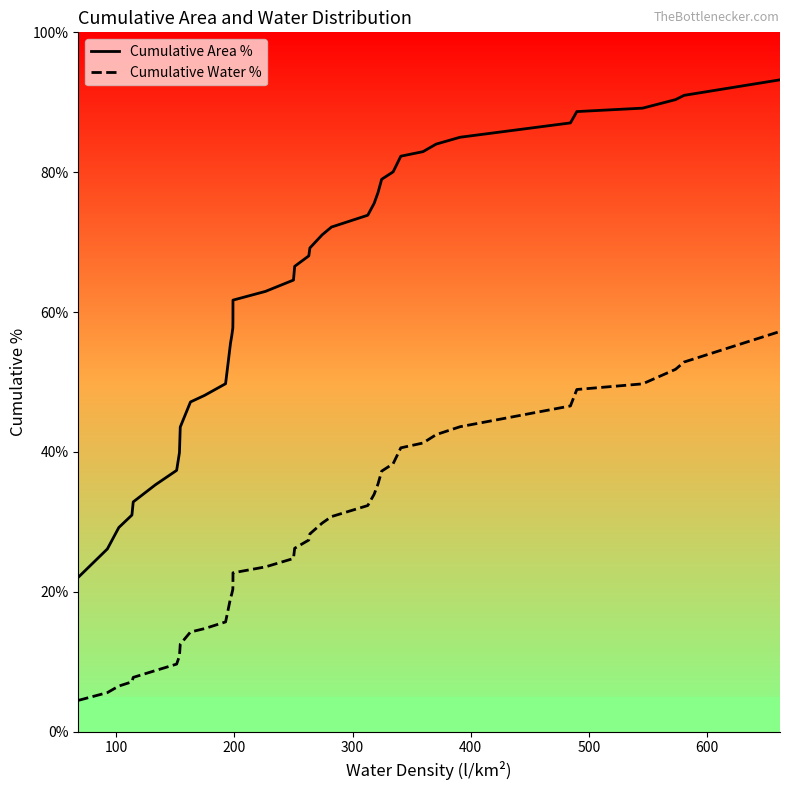

What is the difference between the maximum and minimum values in the Cumulative Area % series?

71.1